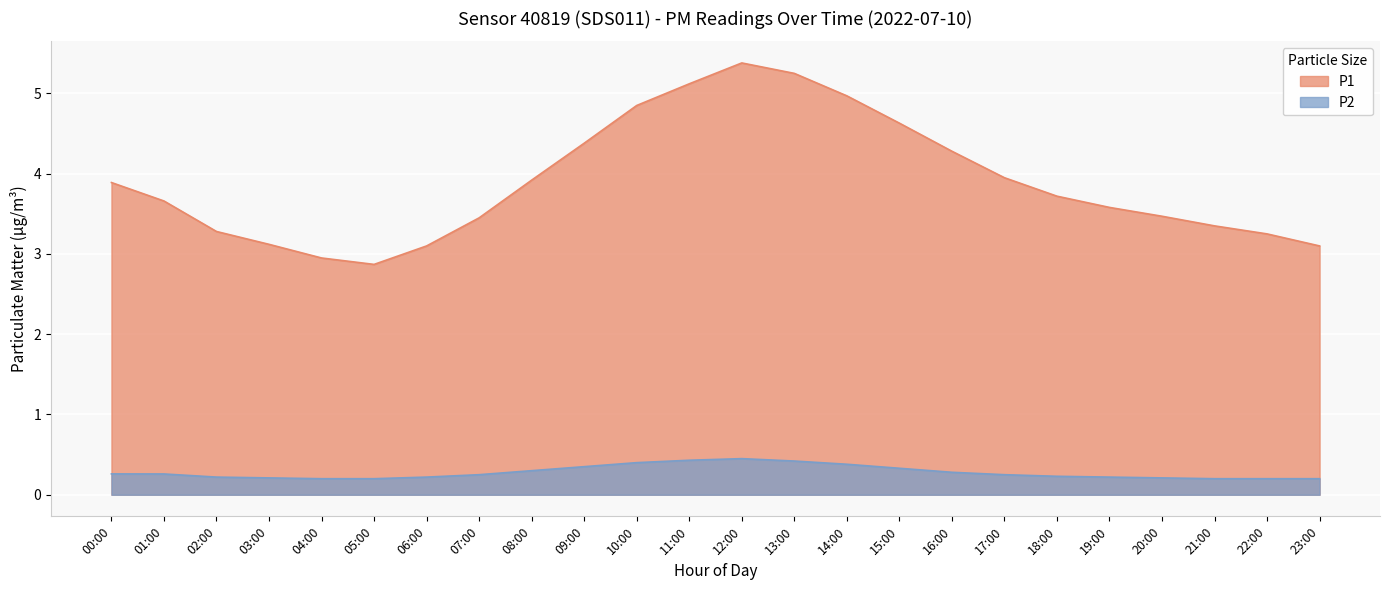

Reading right to left, what are all the values shown in this chart?

P1: 3.1	3.2	3.4	3.5	3.6	3.7	4.0	4.3	4.6	5.0	5.2	5.4	5.1	4.8	4.4	3.9	3.5	3.1	2.9	3.0	3.1	3.3	3.7	3.9
P2: 0.2	0.2	0.2	0.2	0.2	0.2	0.2	0.3	0.3	0.4	0.4	0.5	0.4	0.4	0.3	0.3	0.2	0.2	0.2	0.2	0.2	0.2	0.3	0.3